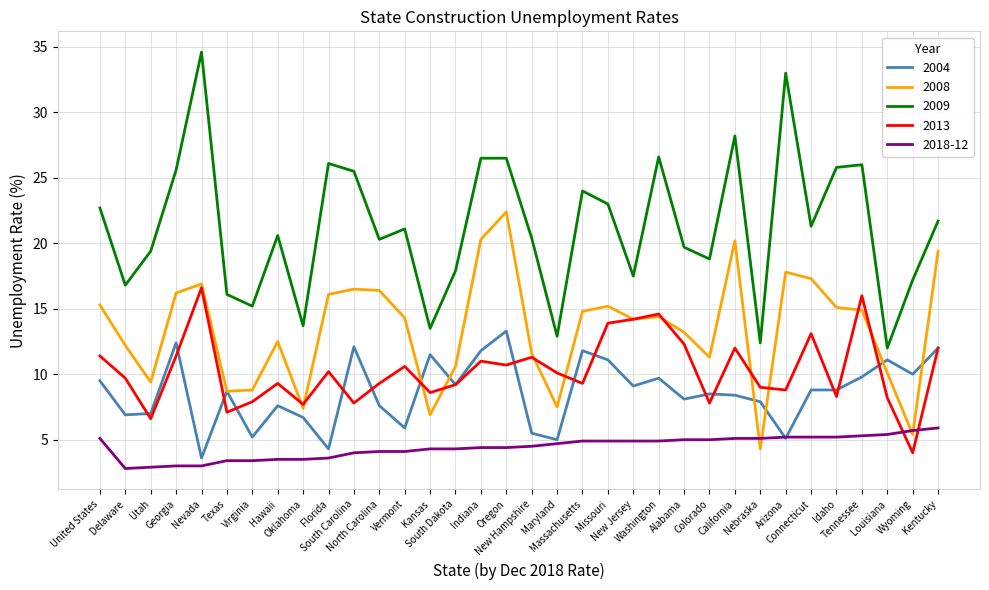

Which series has the largest range (max minus min)?

2009